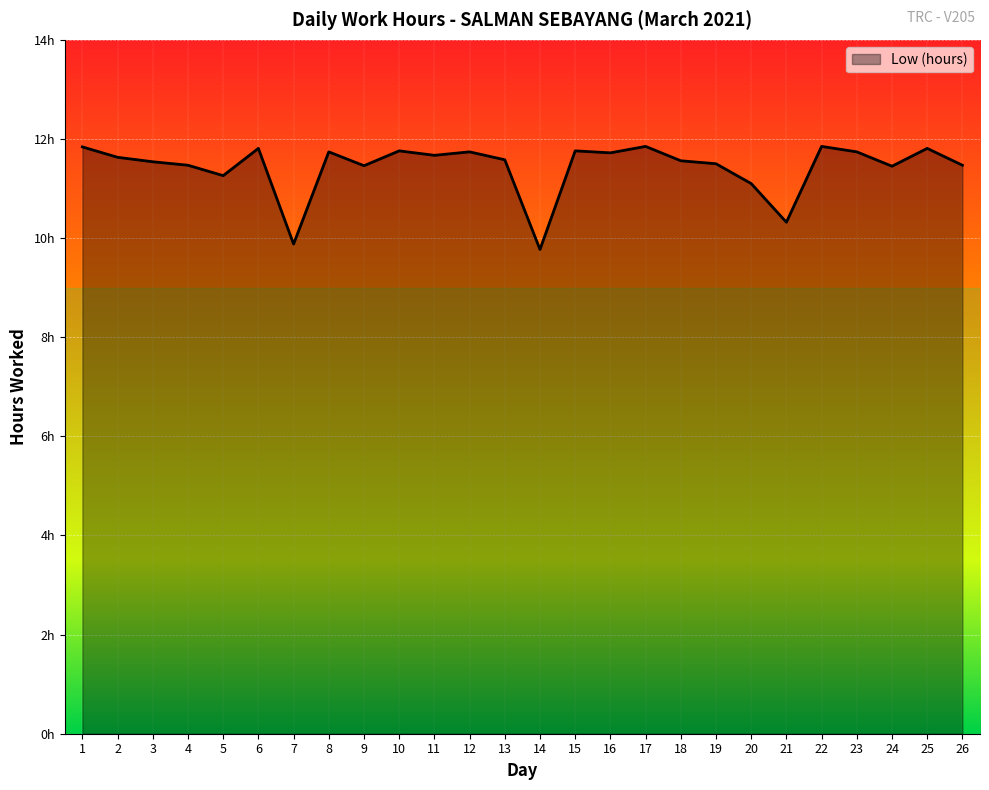

Does the chart display data point markers on the line(s)?

No